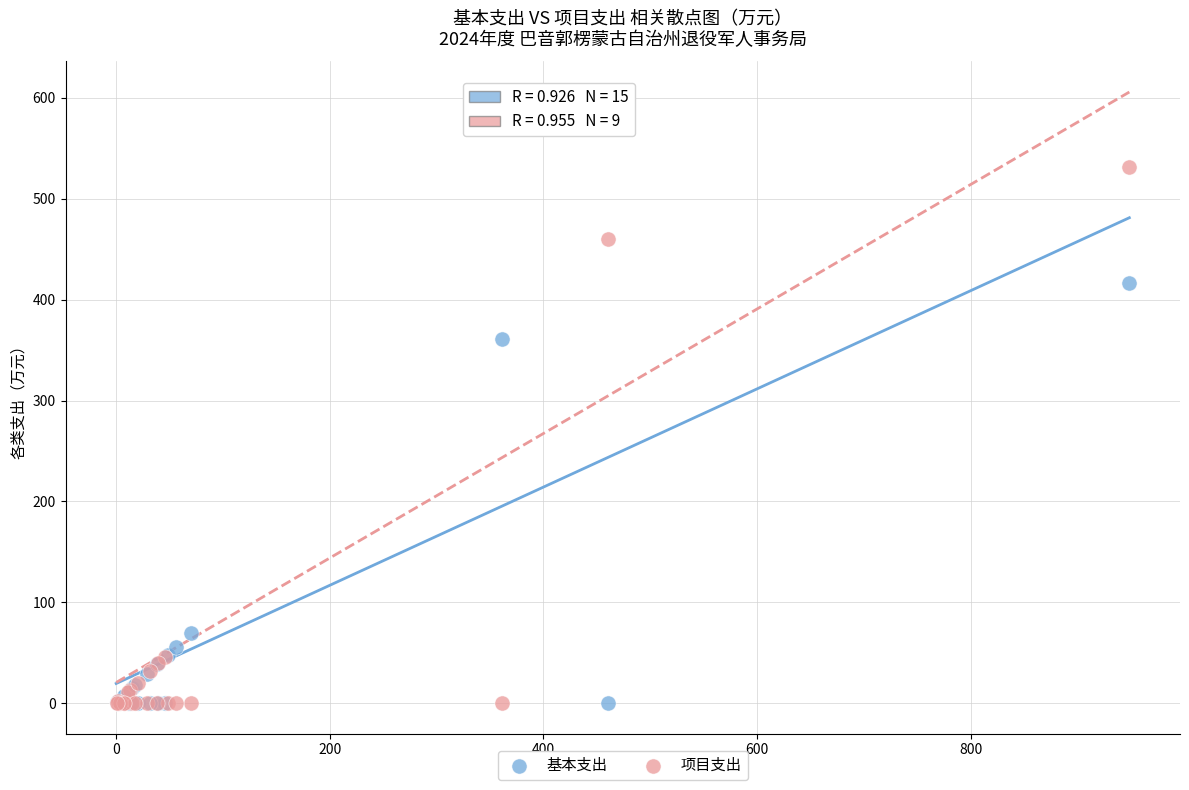

In the 项目支出 series, what Y value is closest to 265?

460.2